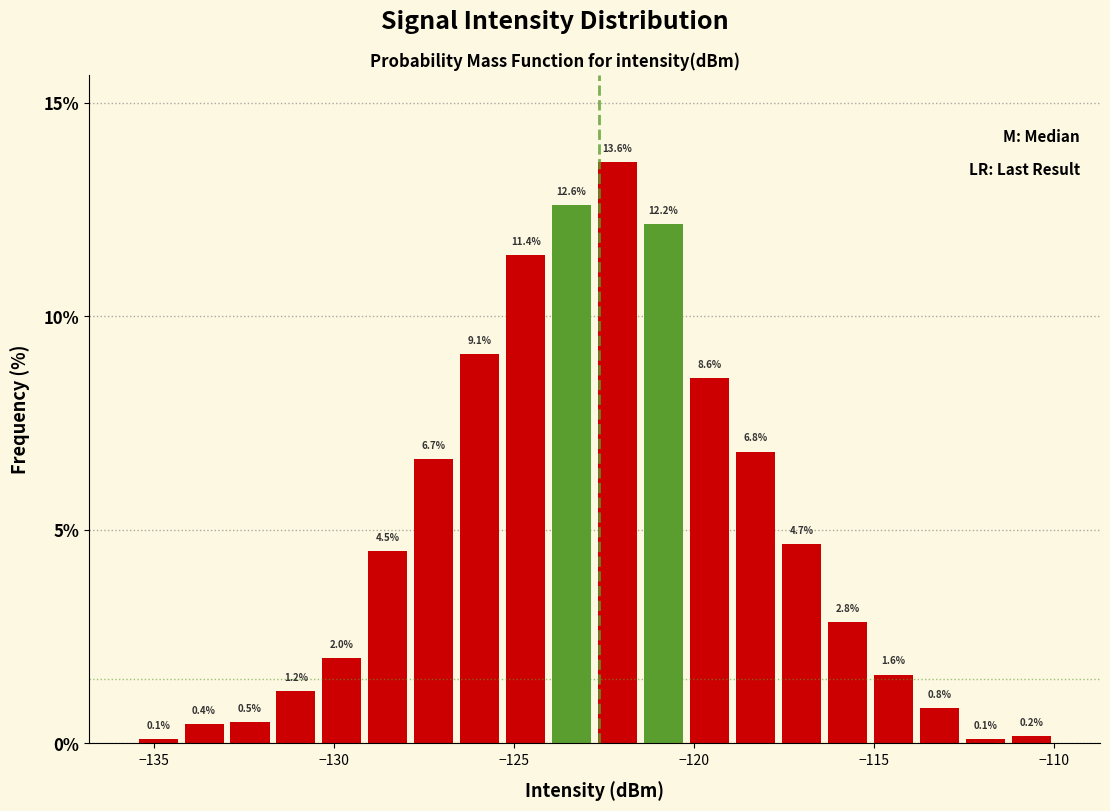

Around what value on the x-axis is the tallest bar? Give the approximate position of its centre, as read against the axis.

-122.0